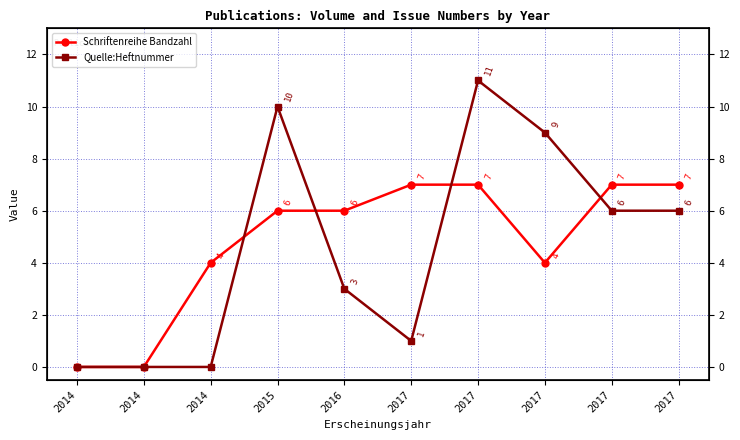

True or false: Schriftenreihe Bandzahl has a value of 4 at 2015.

False